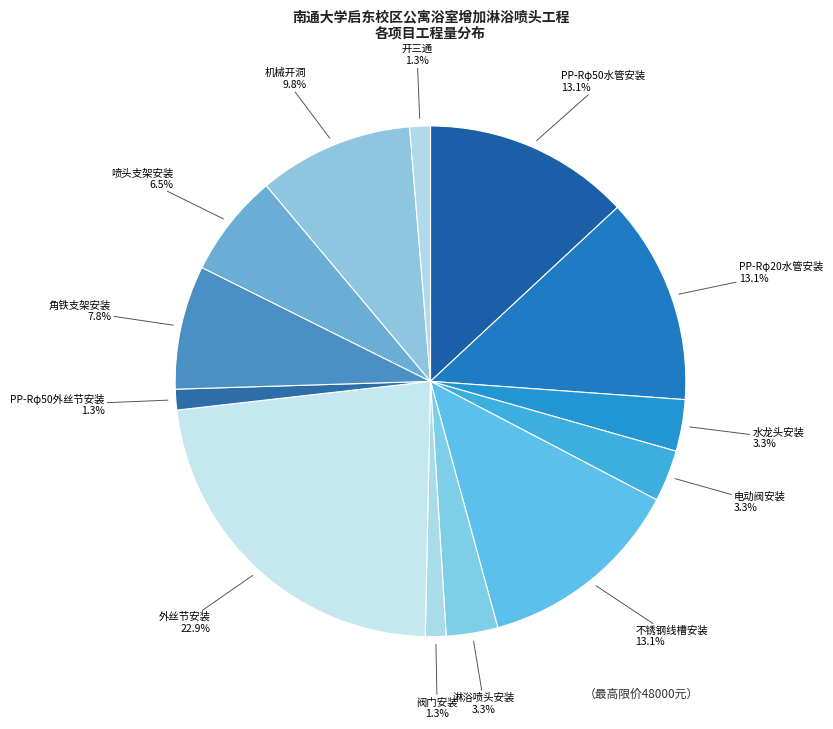

How many slices are in this pie chart?

13